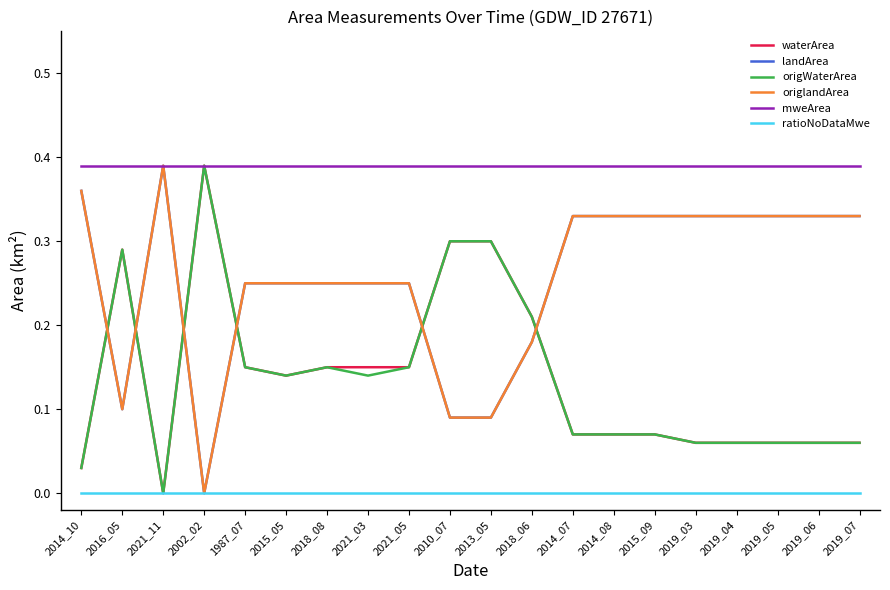

True or false: waterArea has a value of 0.1 at 2015_05.

True